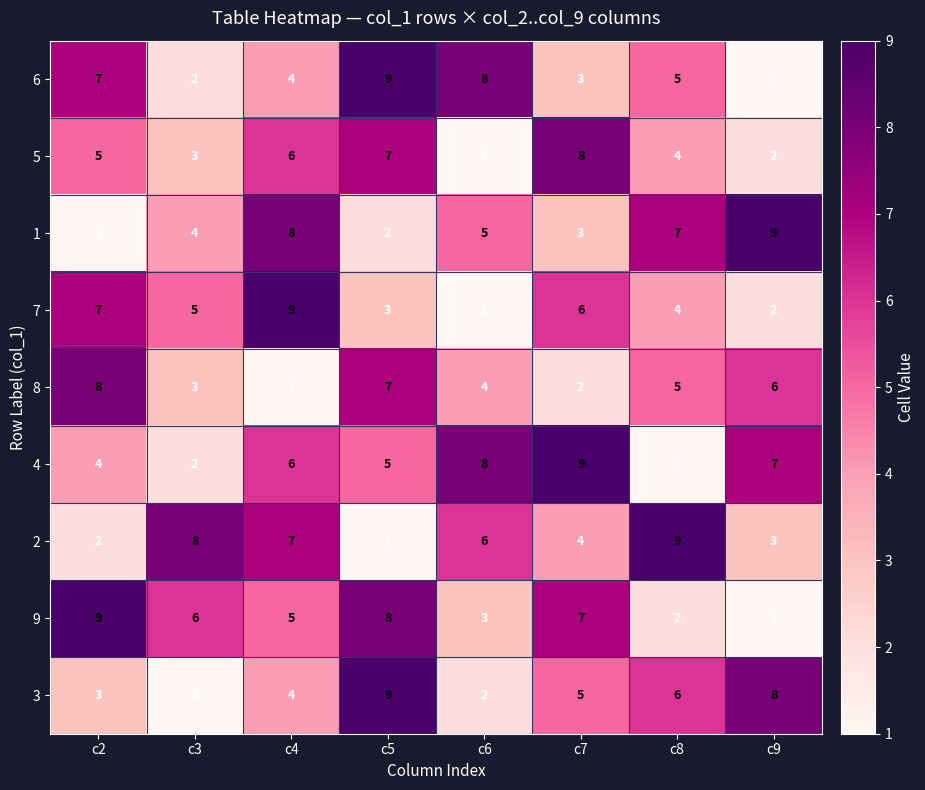

List the labels in order of 9 value, largest first.

c2, c5, c7, c3, c4, c6, c8, c9